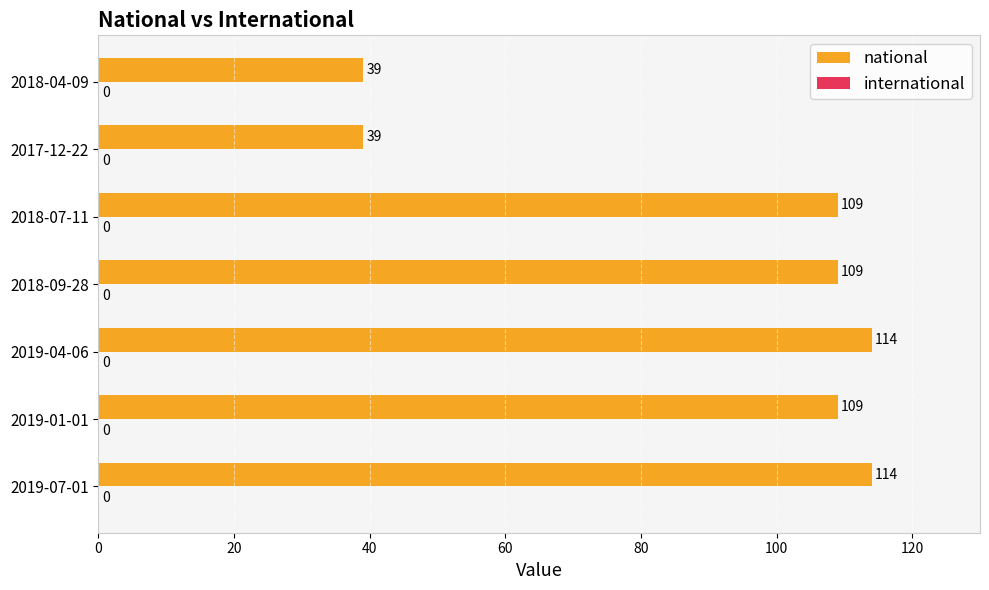

The value at 2019-04-06 is 114. True or false?

True